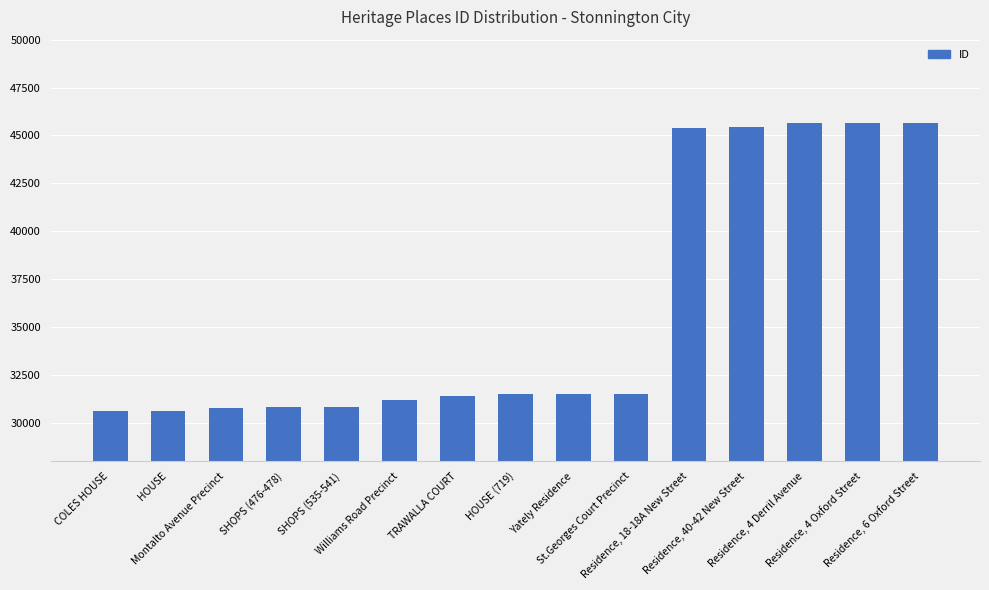

What is the greatest value displayed?

45665